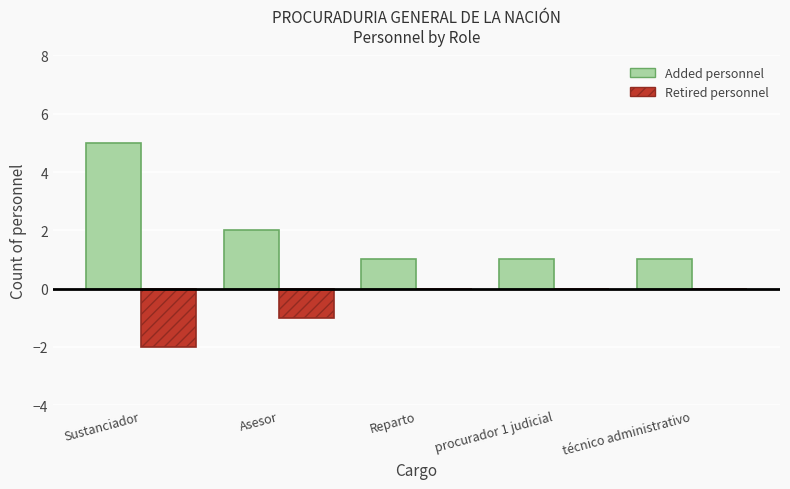

Which label corresponds to the largest value in the chart?

Sustanciador